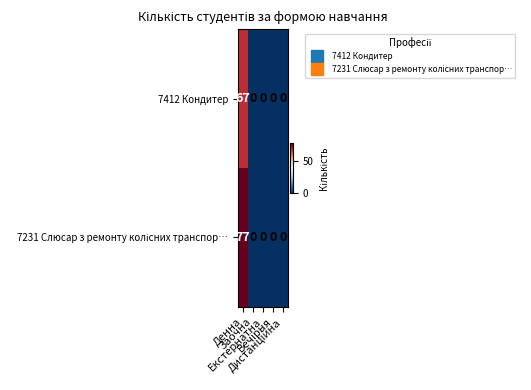

What is the average value of the 7412 Кондитер series?

13